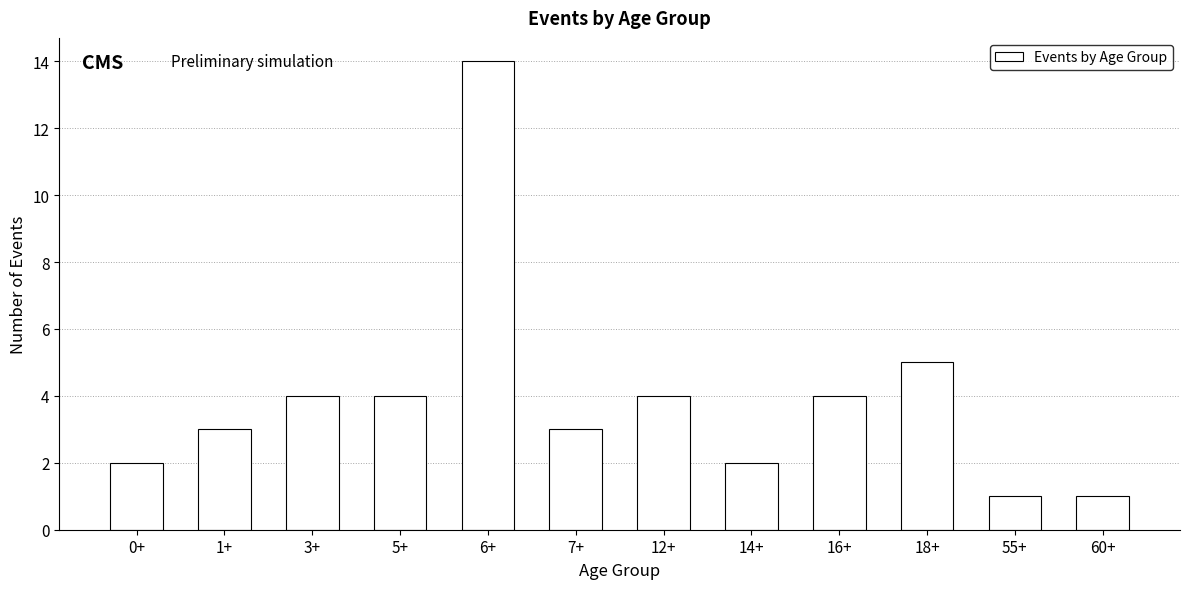

What is the label of the 6th bar from the left?

7+